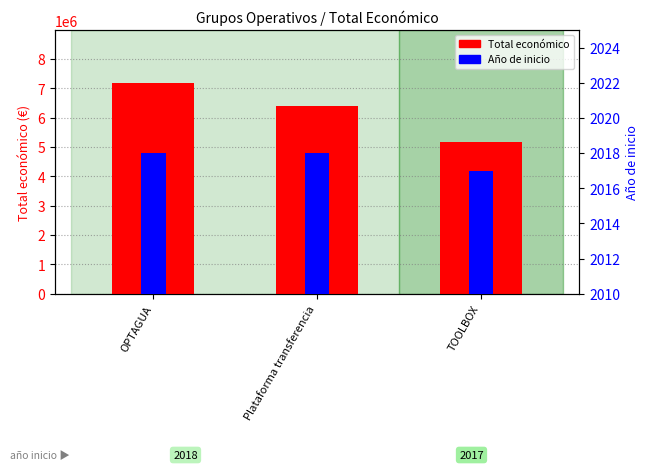

Is it true that Año de inicio equals 2017 at TOOLBOX?

True